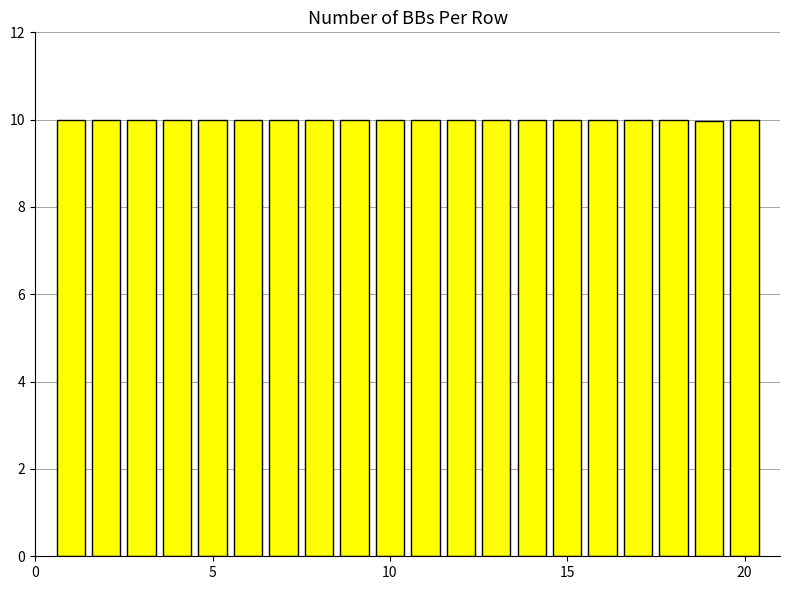

Does the chart contain stacked bars?

No